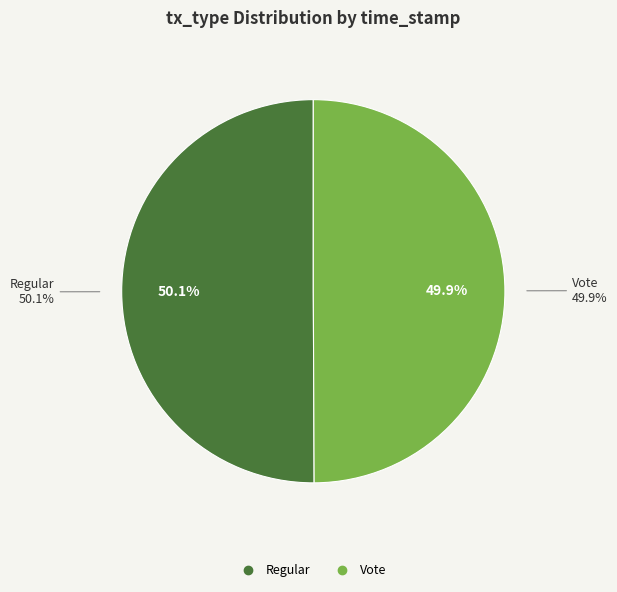

Rank the series by their average value, from highest to lowest.

Regular, Vote